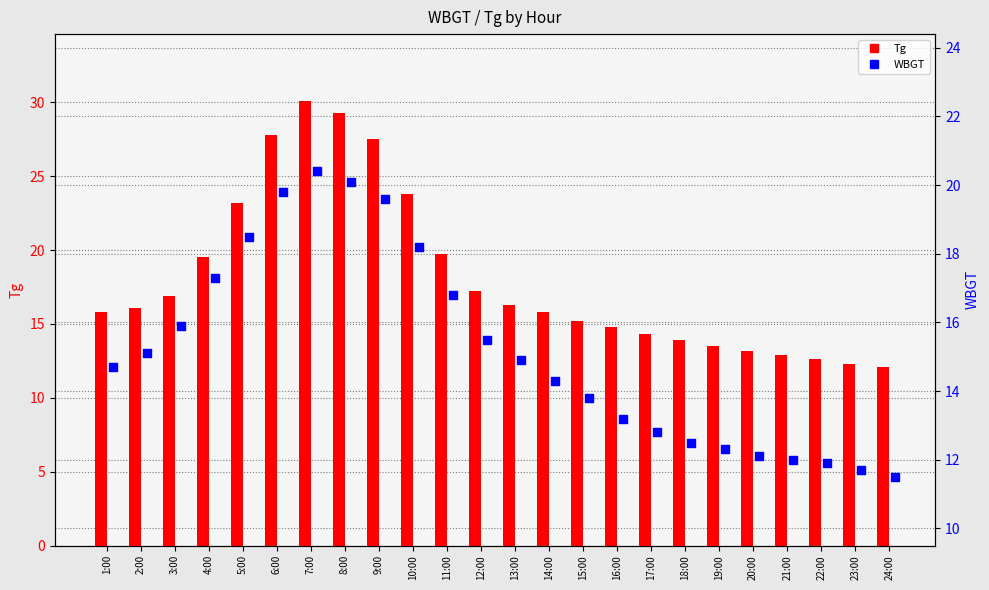

Which series has the largest Y range (max minus min)?

Tg